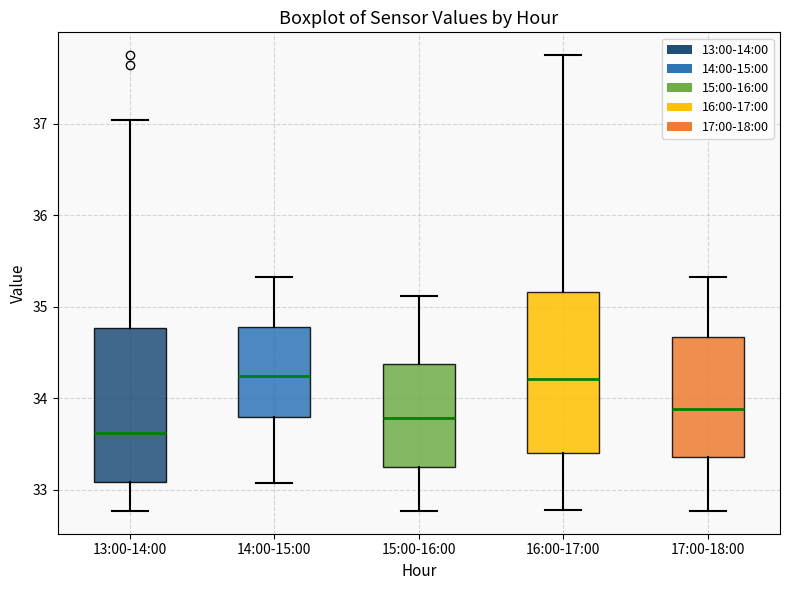

Reading left to right, read every box against the y-axis: the position of its median line, the range the box covers, and the ends of its whiskers. The values are not printed on the chart, so give them approximately, as read against the axis.

13:00-14:00: median 33.6, box 33.1 to 34.8, whiskers 32.8 to 37.0
14:00-15:00: median 34.2, box 33.8 to 34.8, whiskers 33.1 to 35.3
15:00-16:00: median 33.8, box 33.3 to 34.4, whiskers 32.8 to 35.1
16:00-17:00: median 34.2, box 33.4 to 35.2, whiskers 32.8 to 37.8
17:00-18:00: median 33.9, box 33.4 to 34.7, whiskers 32.8 to 35.3